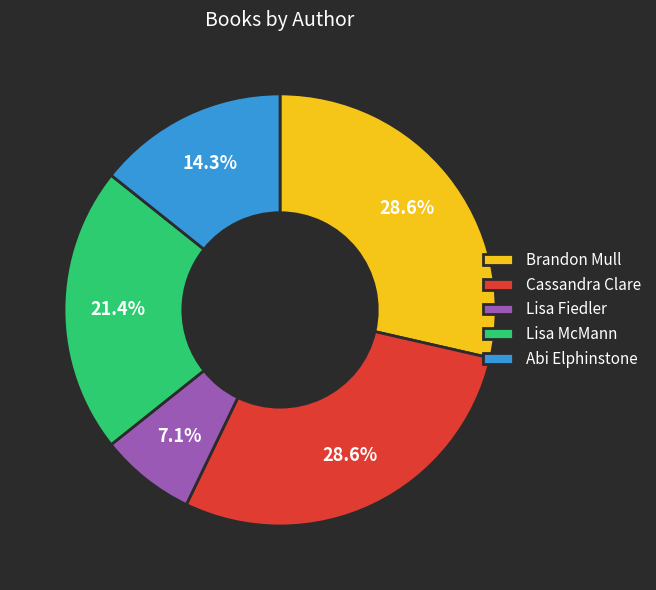

To the nearest percent, what percentage of the pie is Lisa McMann?

21%